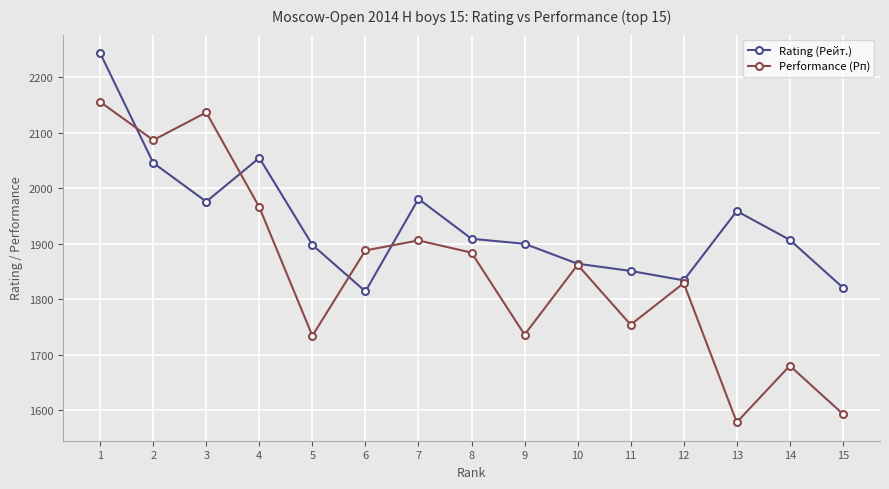

Rank the series by their maximum value, from lowest to highest.

Performance (Рп), Rating (Рейт.)